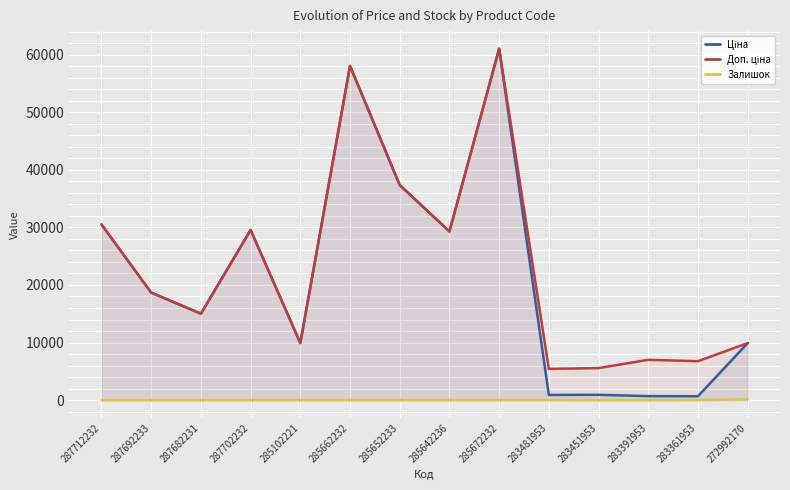

At which label does Залишок reach its minimum?

287712232